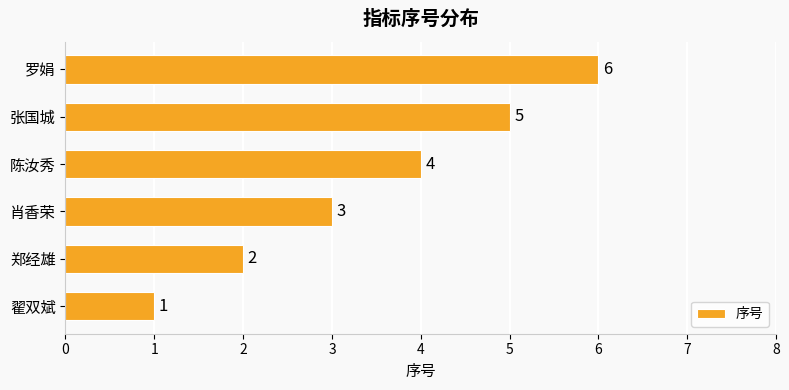

Rank the categories by value from highest to lowest.

罗娟, 张国城, 陈汝秀, 肖香荣, 郑经雄, 翟双斌